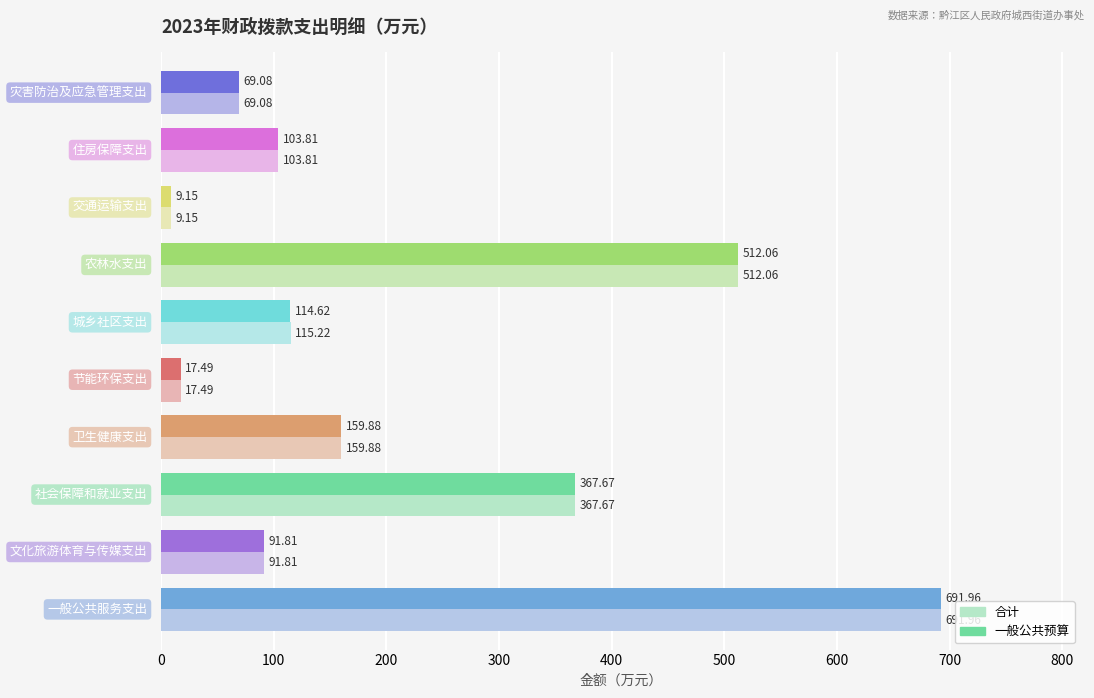

What is the average value of the 合计 series?

213.8